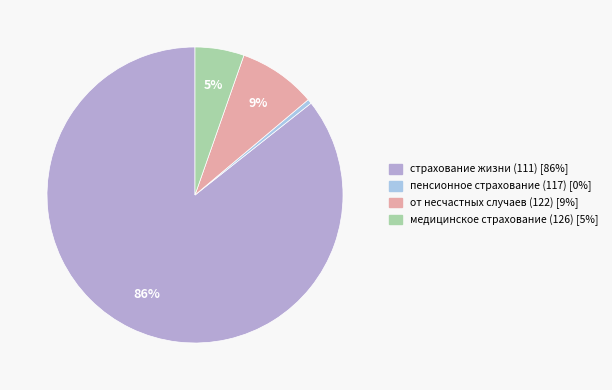

What portion of the pie excludes медицинское страхование (126)?

94.6%